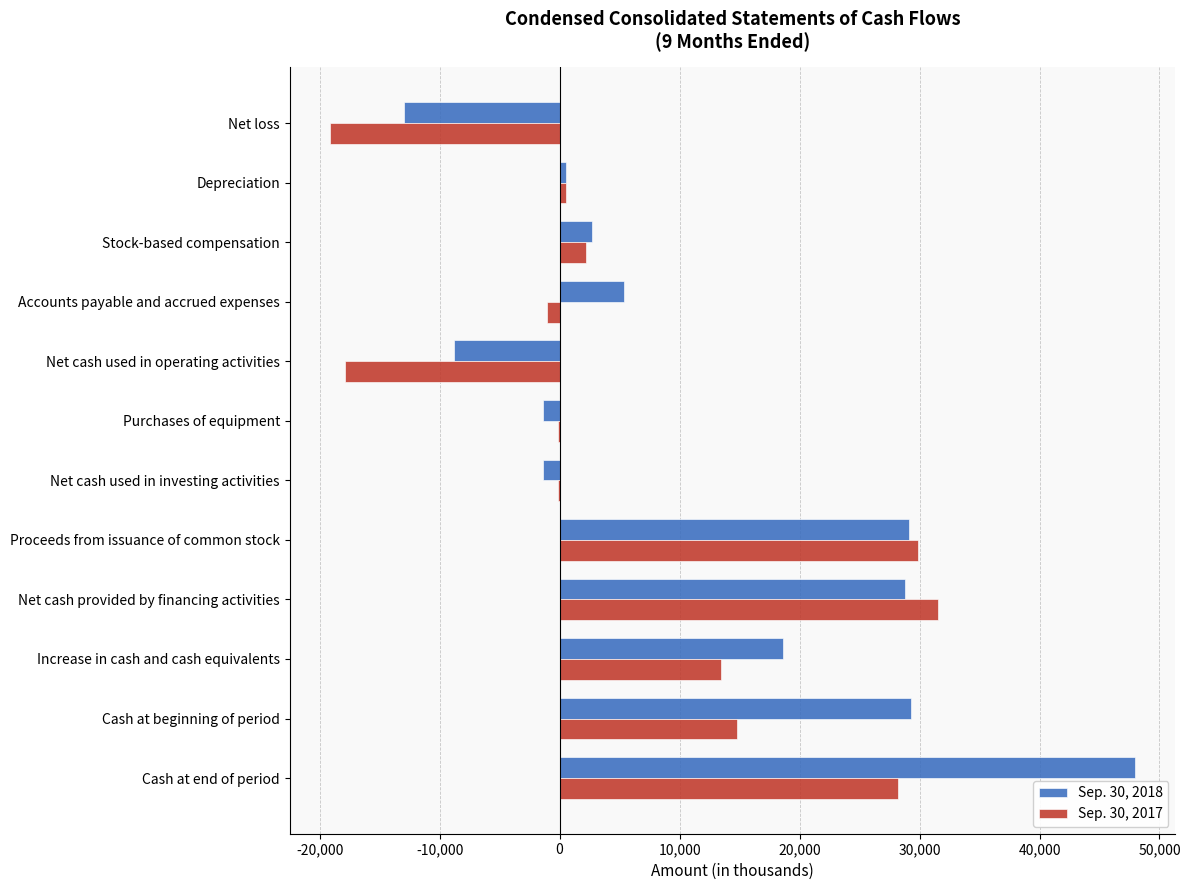

At which category is the sum across all series the highest?

Cash at end of period